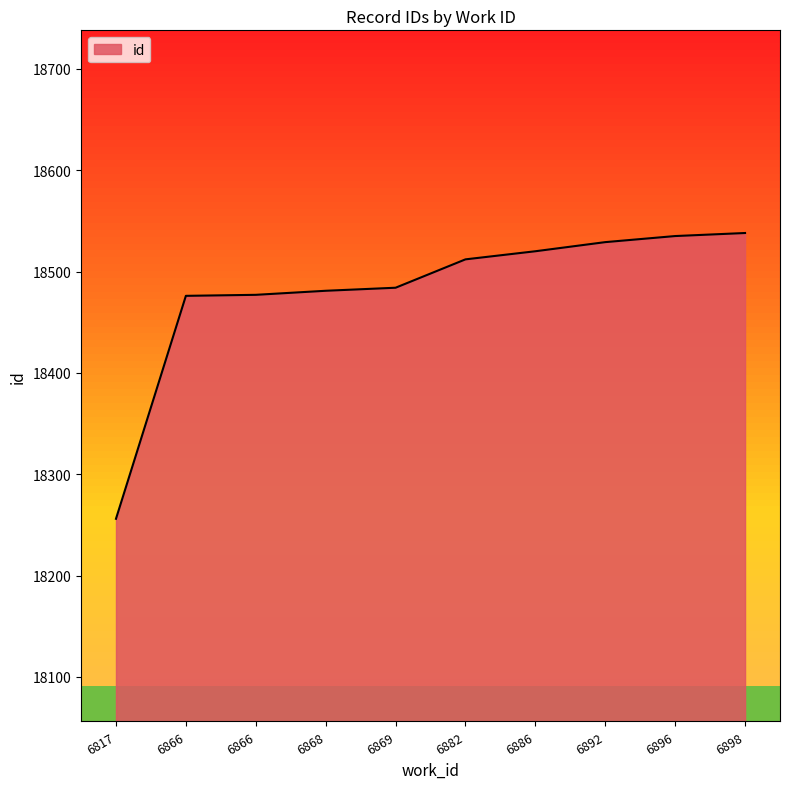

Which has a higher value, 6869 or 6898?

6898